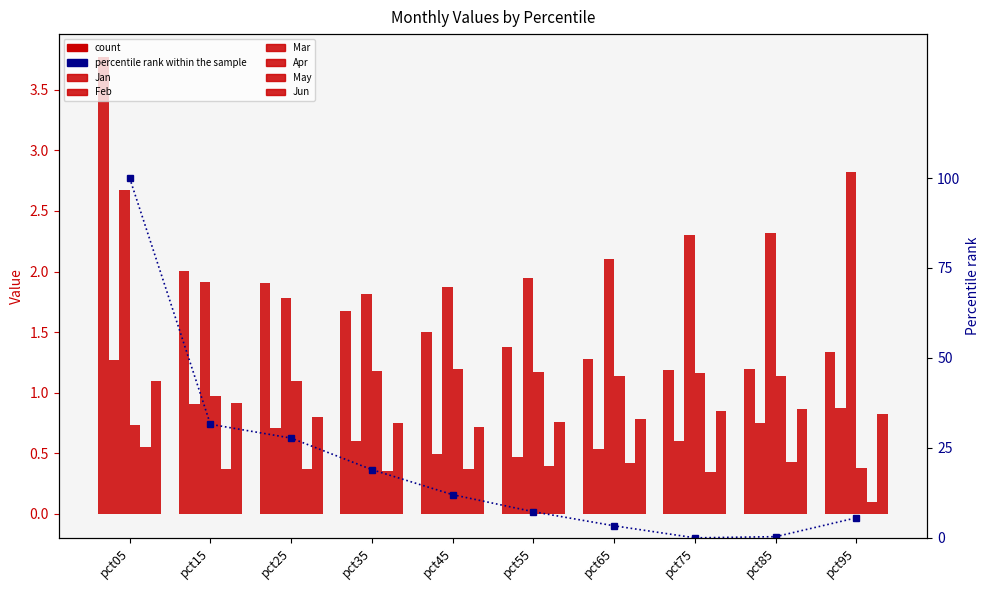

Where does the Apr series first go above 1?

pct25